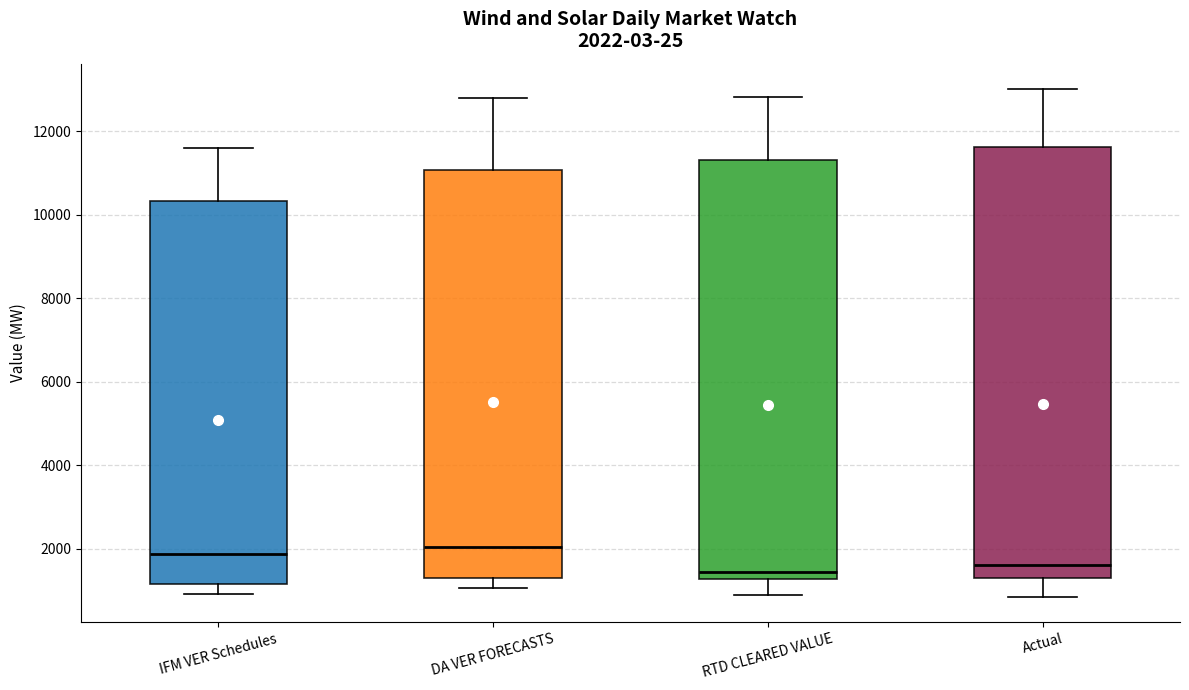

Comparing the boxes themselves (not the whiskers), which one is the tallest?

Actual